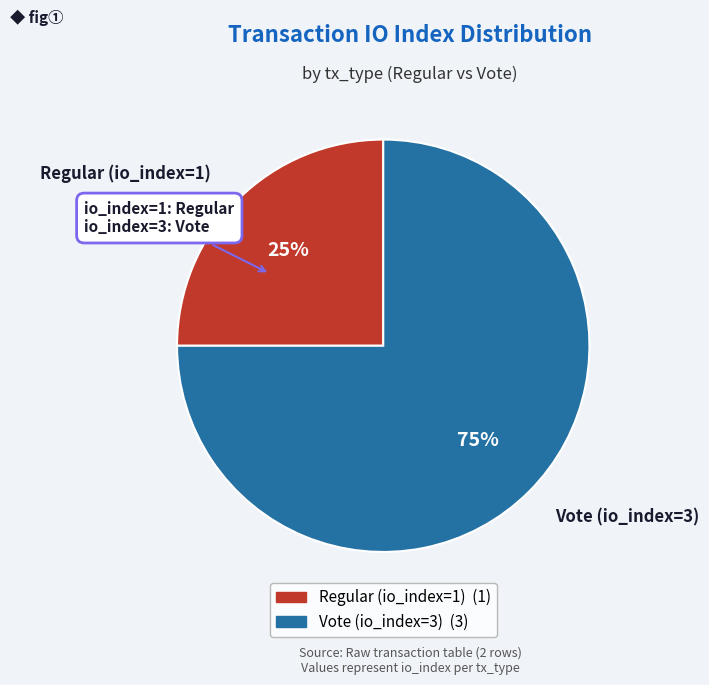

To the nearest percent, what is the difference between the largest and smallest slice percentages?

50%